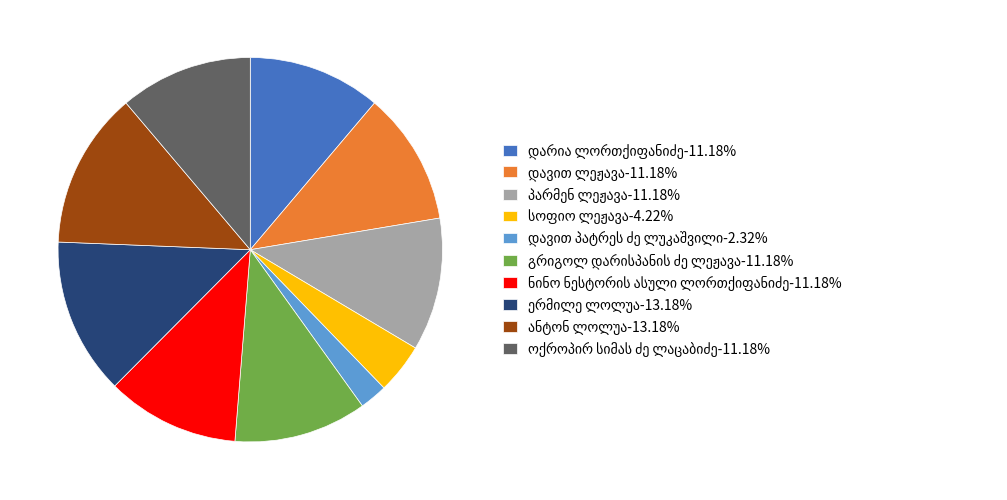

Does any single category account for the majority?

No